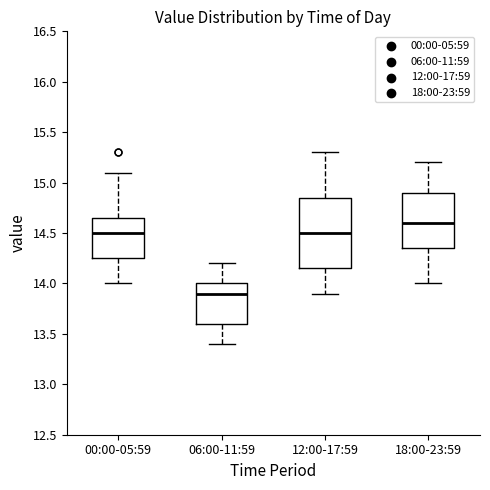

Reading left to right, transcribe this box plot: for each box, give where its median line is, the range the box spans, and where its two whiskers end, as read against the y-axis. The values are not printed on the chart, so give them approximately, as read against the axis.

00:00-05:59: median 14.50, box 14.25 to 14.65, whiskers 14.00 to 15.10
06:00-11:59: median 13.90, box 13.60 to 14.00, whiskers 13.40 to 14.20
12:00-17:59: median 14.50, box 14.15 to 14.85, whiskers 13.90 to 15.30
18:00-23:59: median 14.60, box 14.35 to 14.90, whiskers 14.00 to 15.20